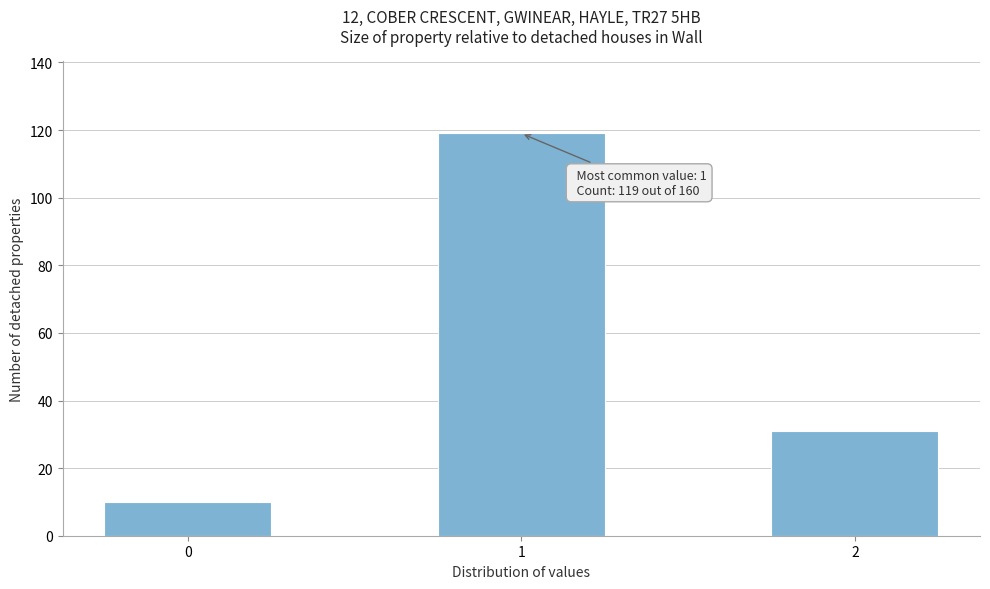

Reading right to left, list all the values displayed in this chart.

2=31	1=119	0=10